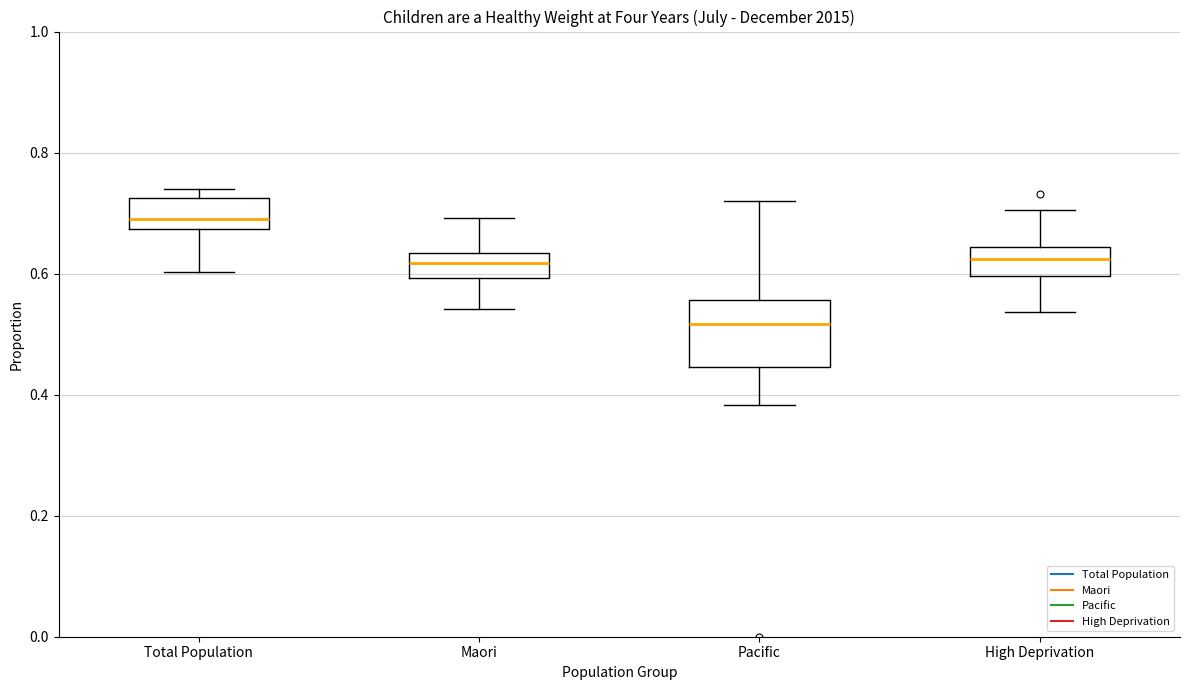

Reading left to right, read every box against the y-axis: the position of its median line, the range the box covers, and the ends of its whiskers. The values are not printed on the chart, so give them approximately, as read against the axis.

Total Population: median 0.70, box 0.68 to 0.72, whiskers 0.60 to 0.74
Maori: median 0.62, box 0.60 to 0.64, whiskers 0.54 to 0.70
Pacific: median 0.52, box 0.44 to 0.56, whiskers 0.38 to 0.72
High Deprivation: median 0.62, box 0.60 to 0.64, whiskers 0.54 to 0.70